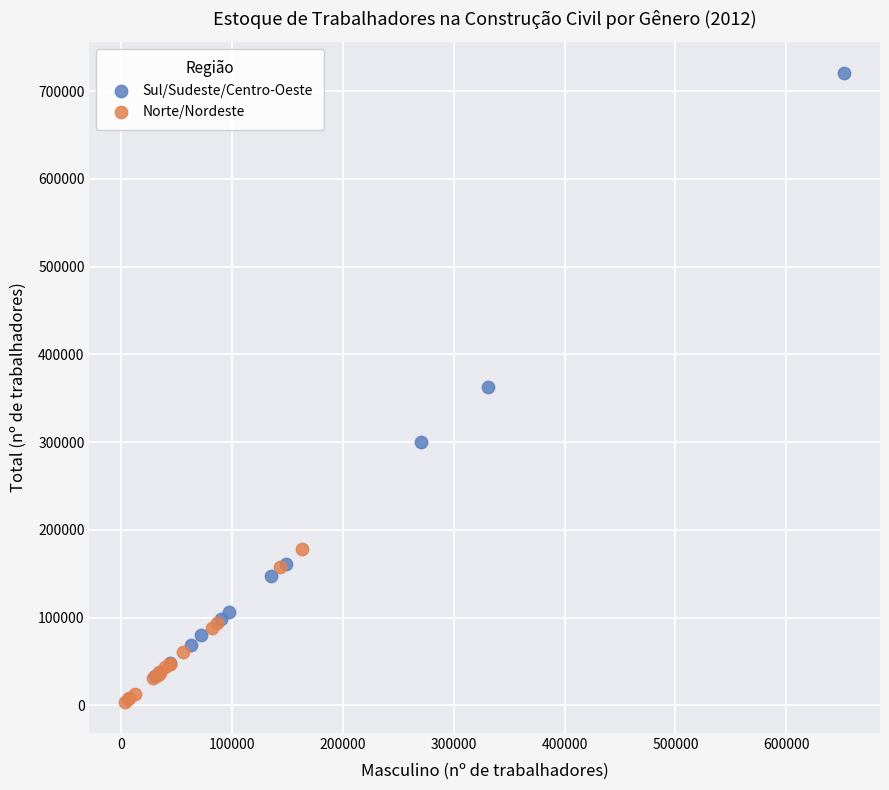

Which series reaches the maximum Y coordinate?

Sul/Sudeste/Centro-Oeste